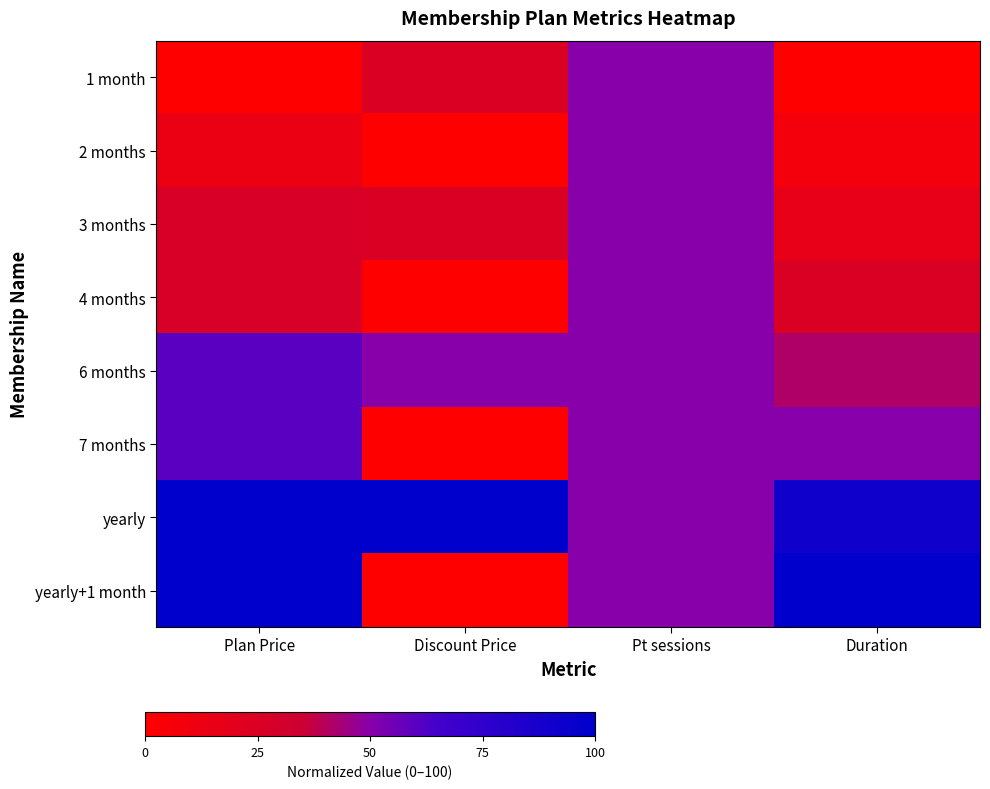

Which series has the largest total across all categories?

yearly